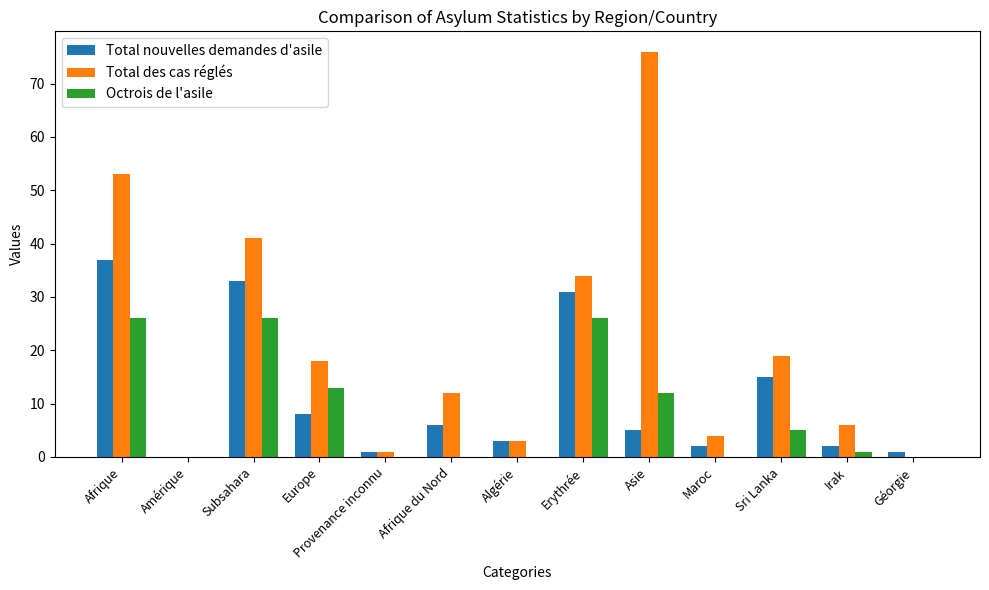

What is the sum of all Total des cas réglés values?

267